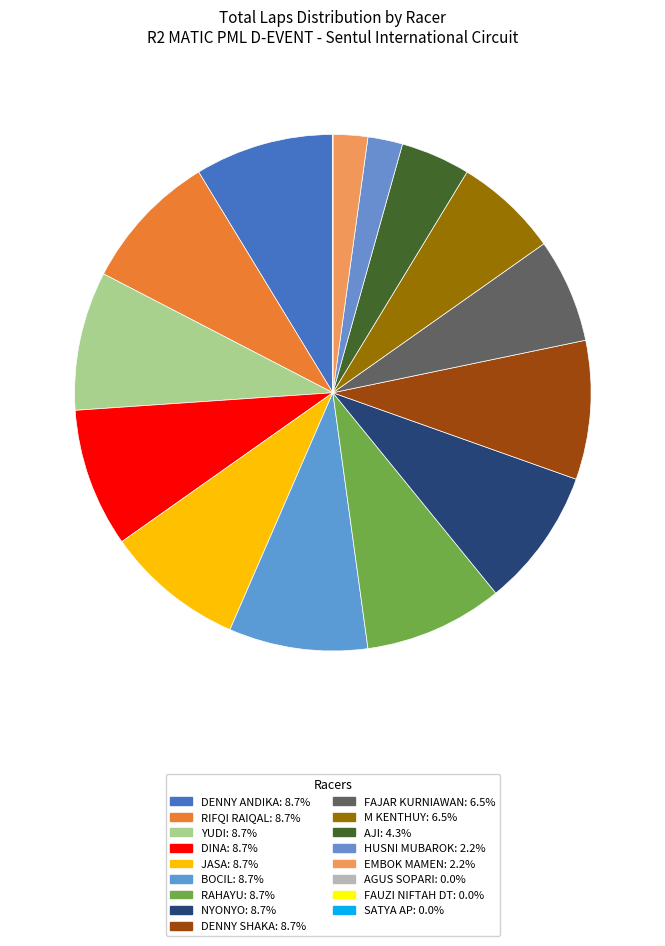

Is NYONYO the majority of the pie?

No